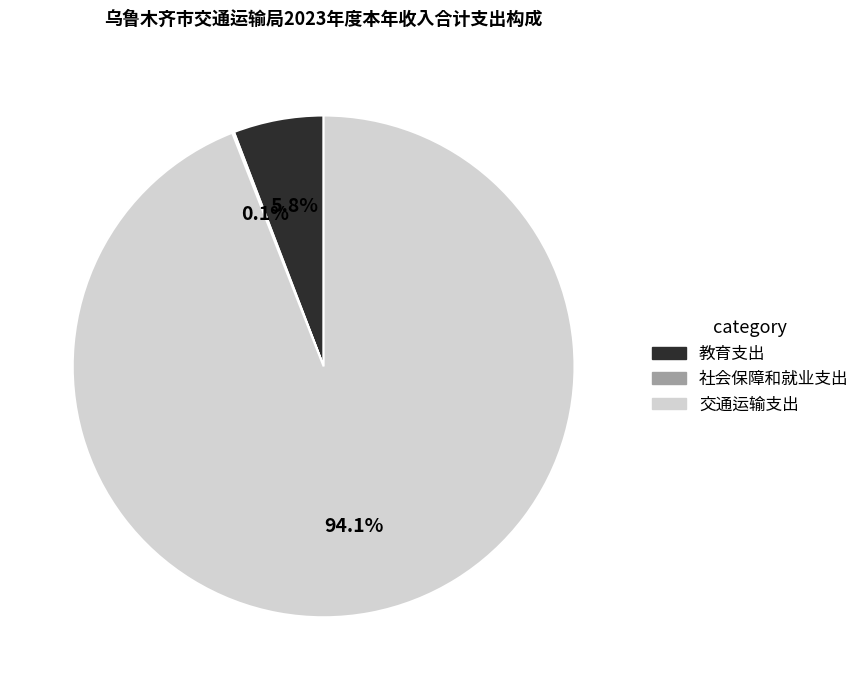

Which has a higher value, 教育支出 or 交通运输支出?

交通运输支出